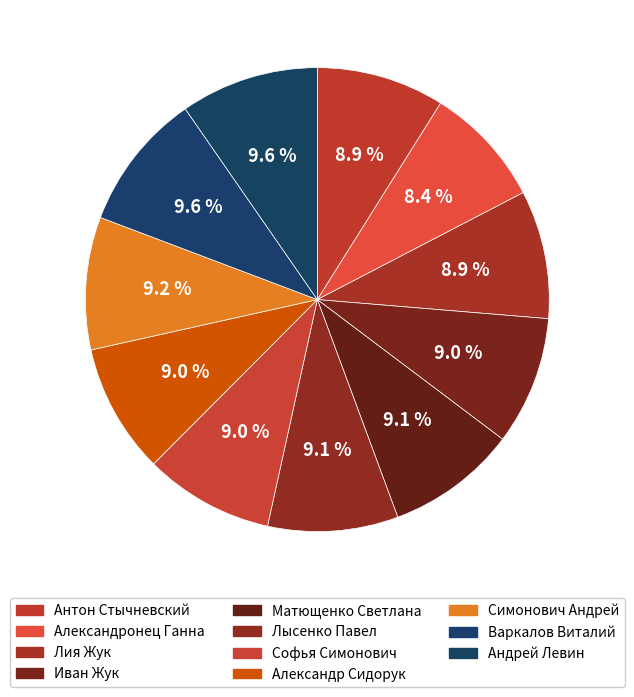

To the nearest percent, what percentage of the pie is Иван Жук?

9%